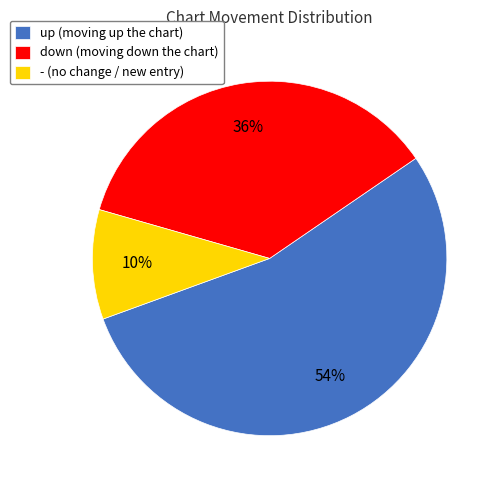

Combined, do down and up account for over 50%?

Yes